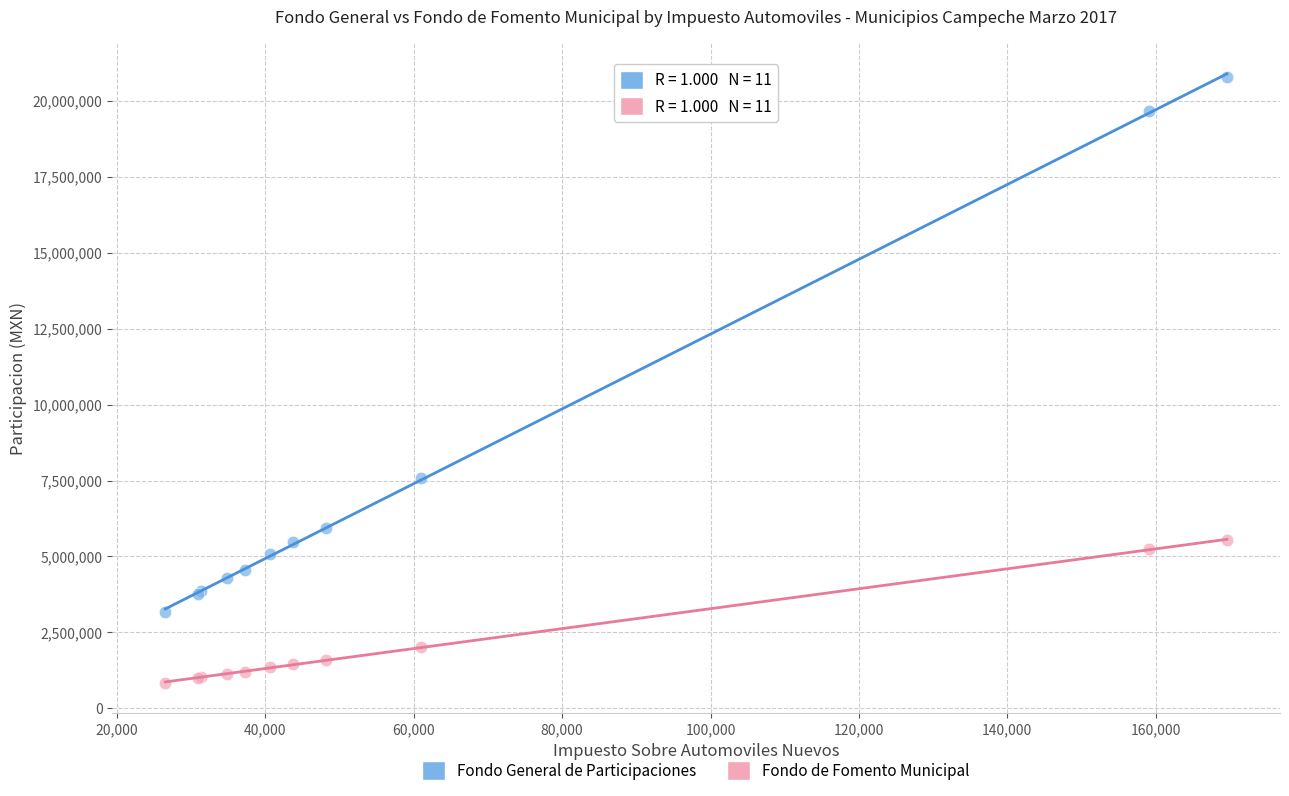

Which series contains the highest Y value?

Fondo General de Participaciones